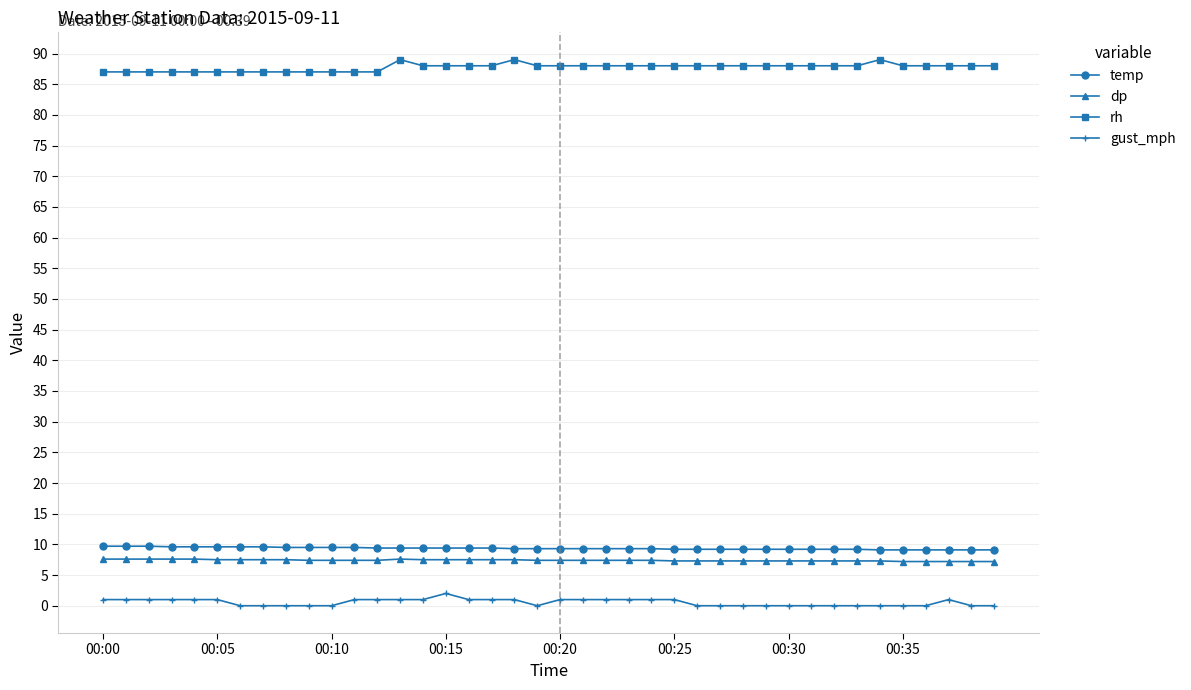

How many data points does each series have?

40